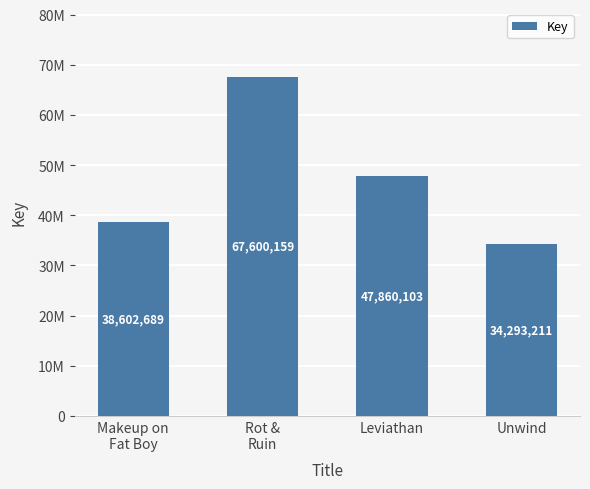

What is the difference between the values at Rot &
Ruin and Unwind?

33306948